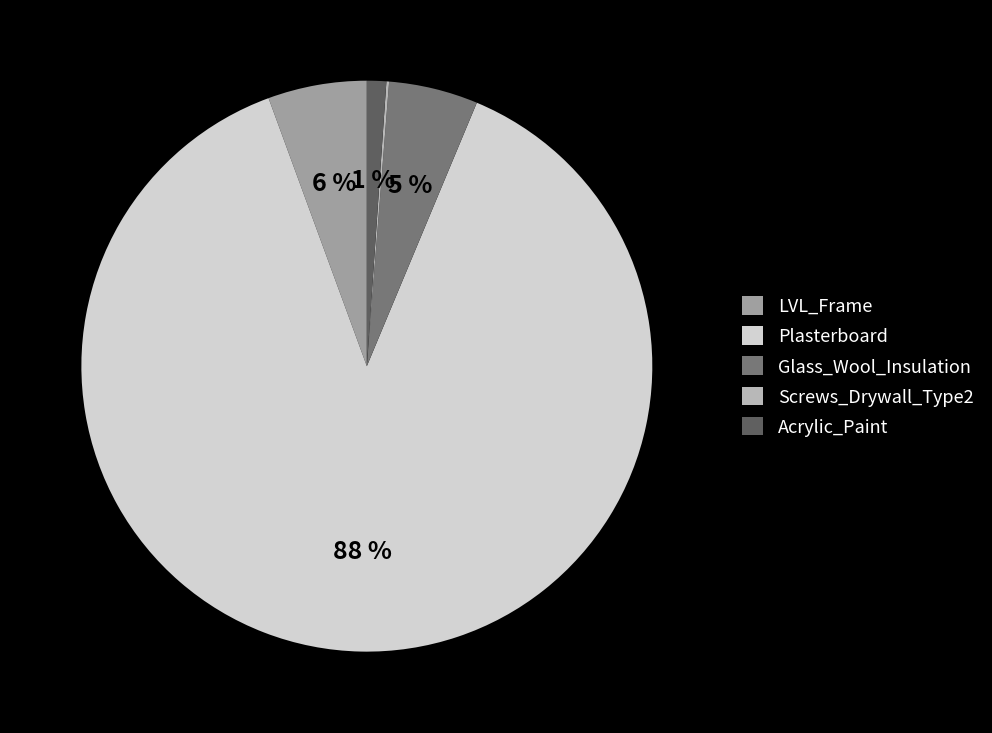

Which category has the biggest portion of the pie?

Plasterboard